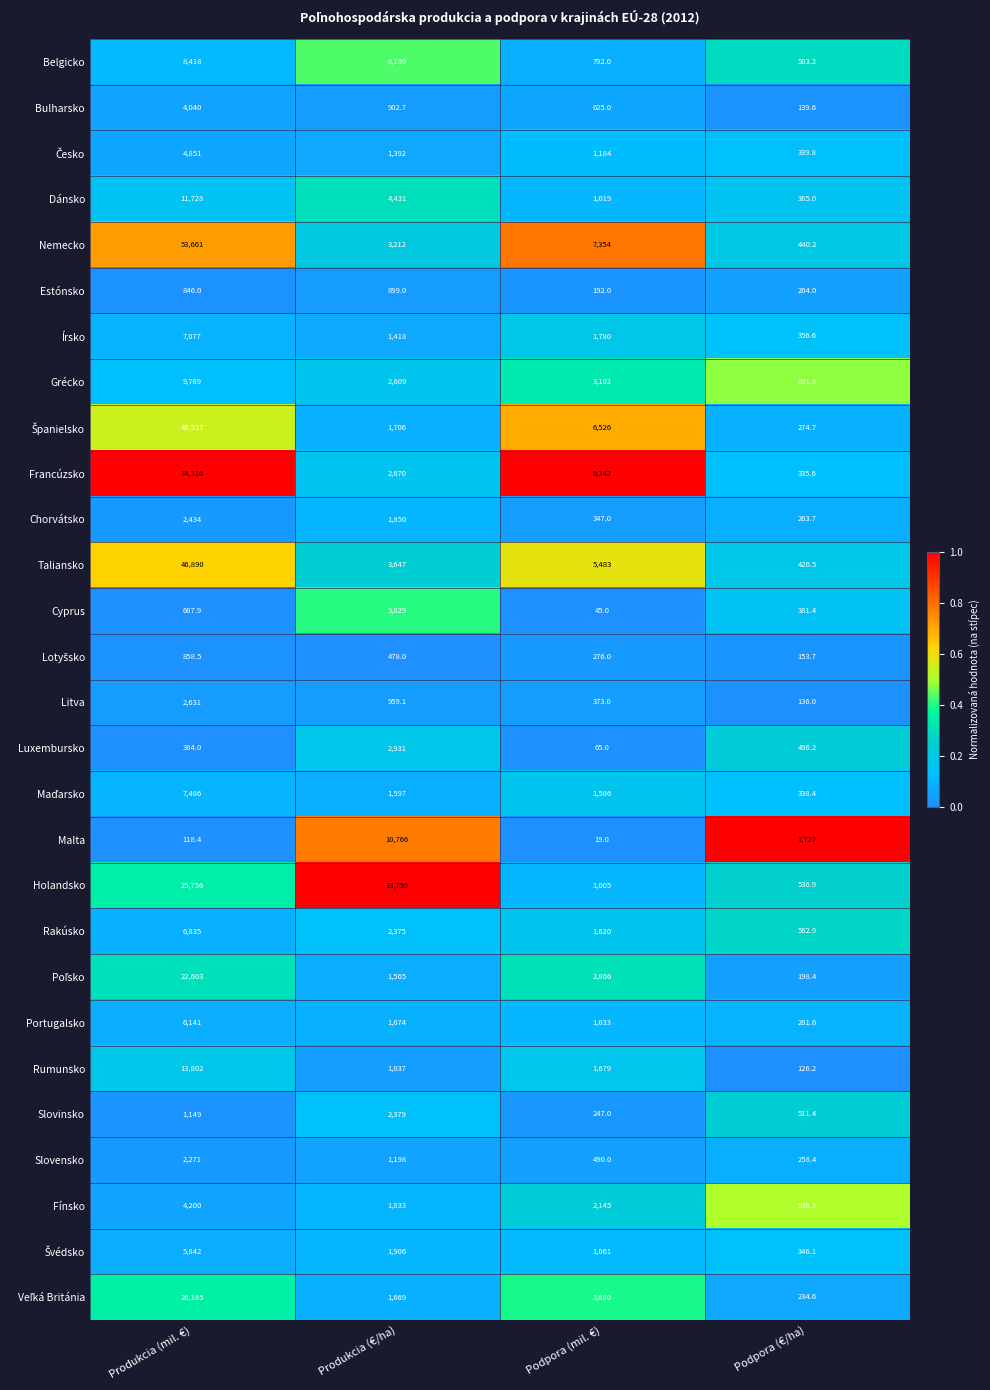

What is the highest value of the Slovinsko series?

2379.0